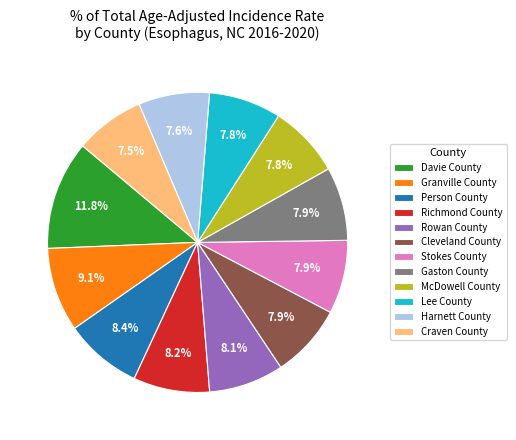

How many slices are in this pie chart?

12